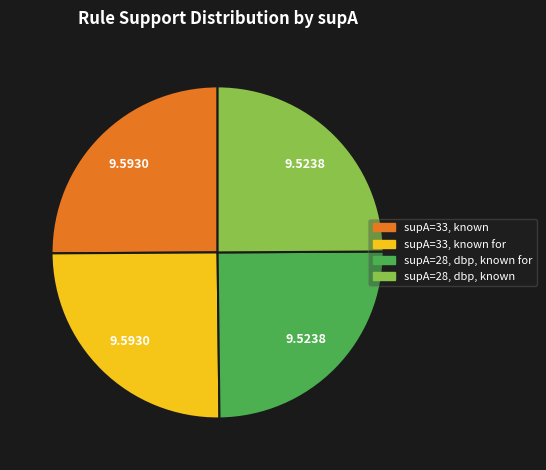

Does supA=28, dbp, known for represent more than half of the total?

No